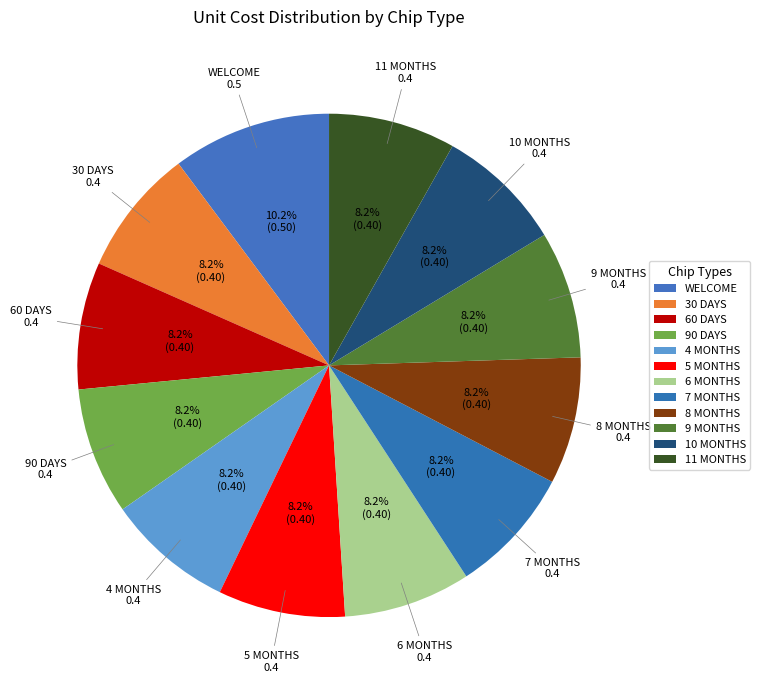

Combined, do 6 MONTHS and 11 MONTHS account for over 50%?

No